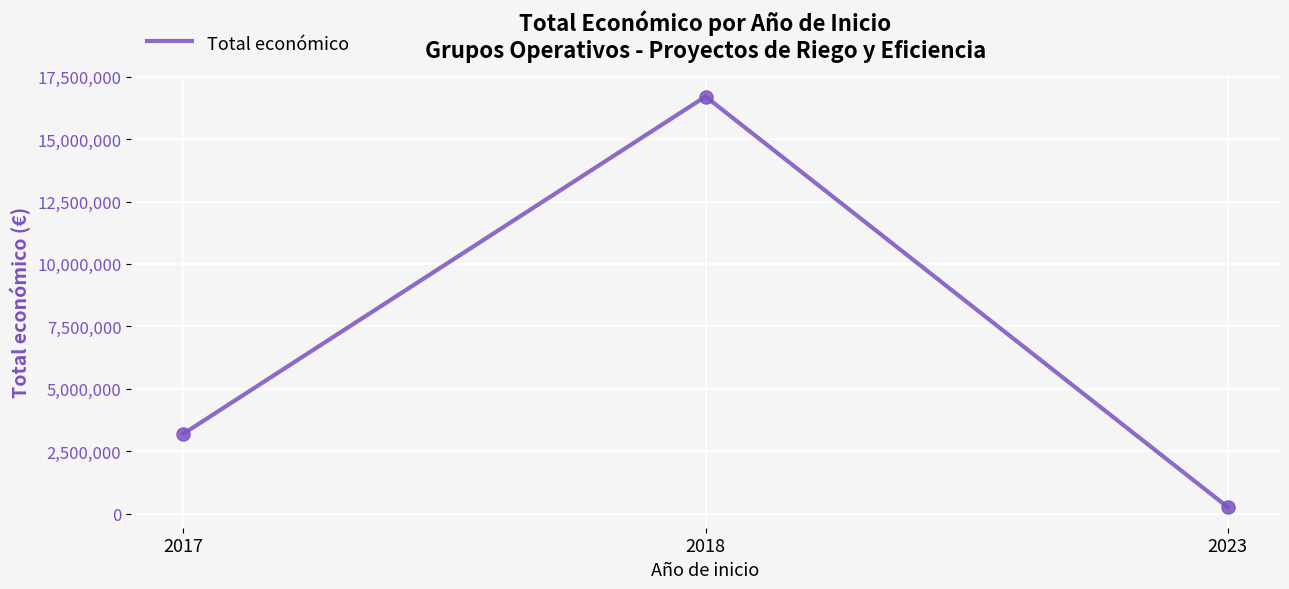

What is the change in value from 2018 to 2023?

-16450633